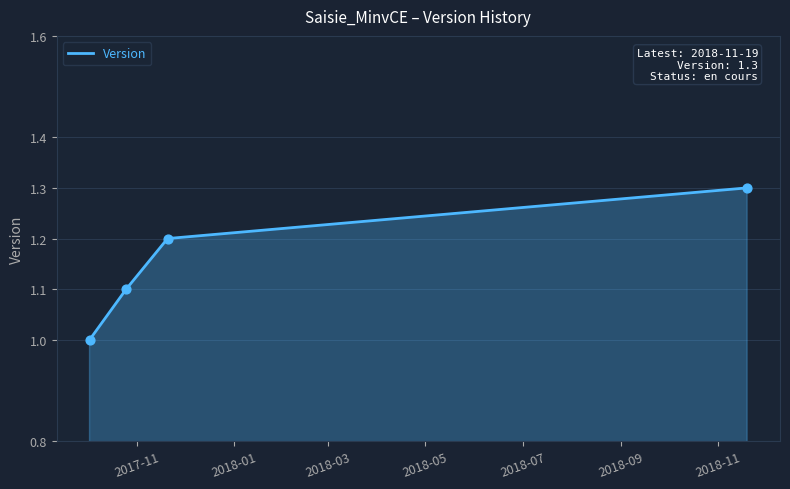

True or false: the data has more than 0 interior local peaks.

False